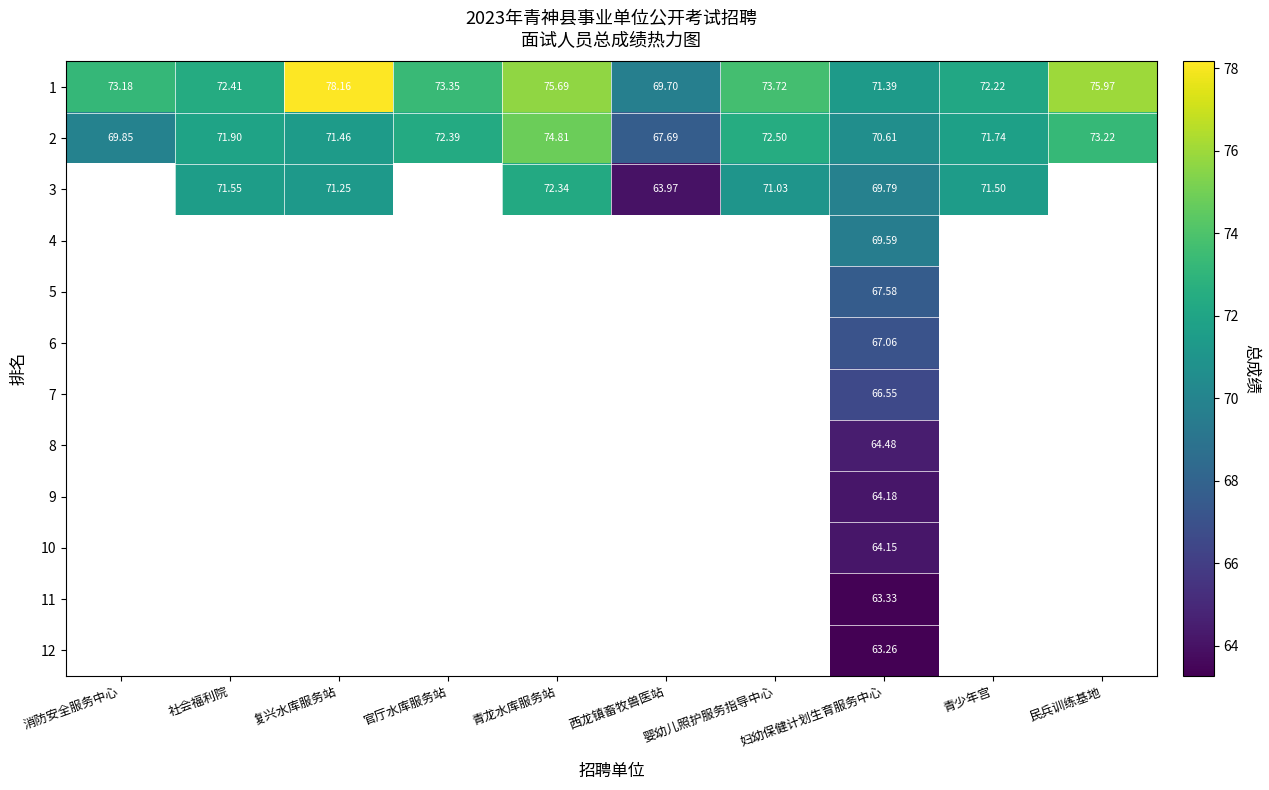

List the labels in order of 1 value, smallest first.

西龙镇畜牧兽医站, 妇幼保健计划生育服务中心, 青少年宫, 社会福利院, 消防安全服务中心, 官厅水库服务站, 婴幼儿照护服务指导中心, 青龙水库服务站, 民兵训练基地, 复兴水库服务站